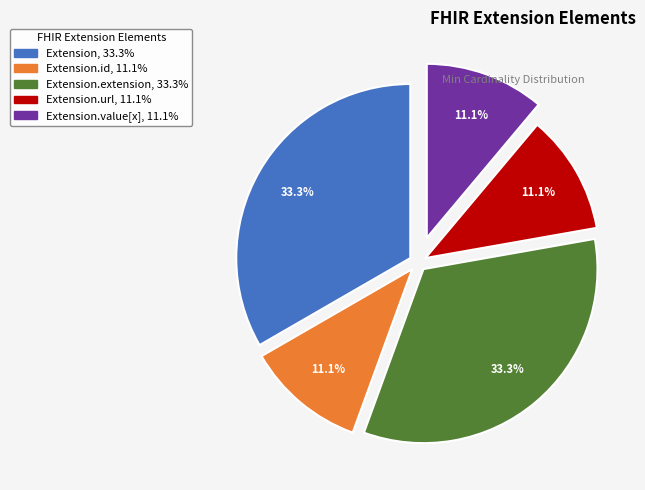

Is there a majority slice in this chart?

No